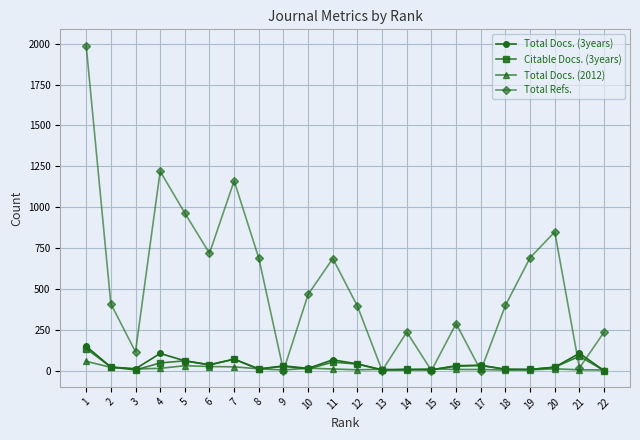

How many interior local peaks does the Total Refs. series have?

6